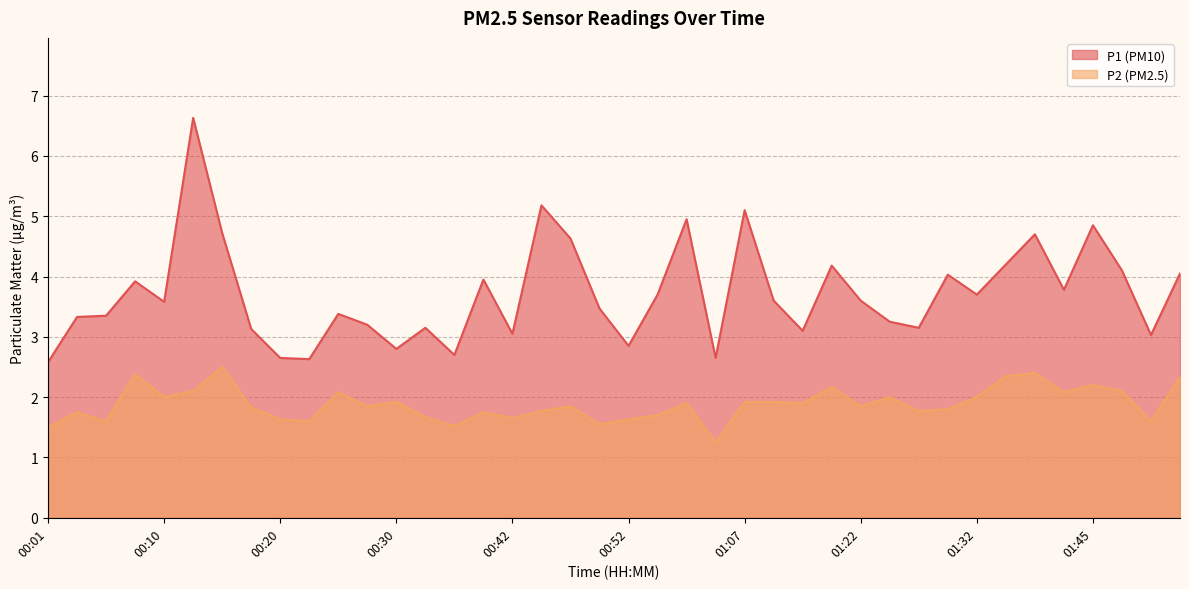

Rank the series by their average value, from lowest to highest.

P2 (PM2.5), P1 (PM10)